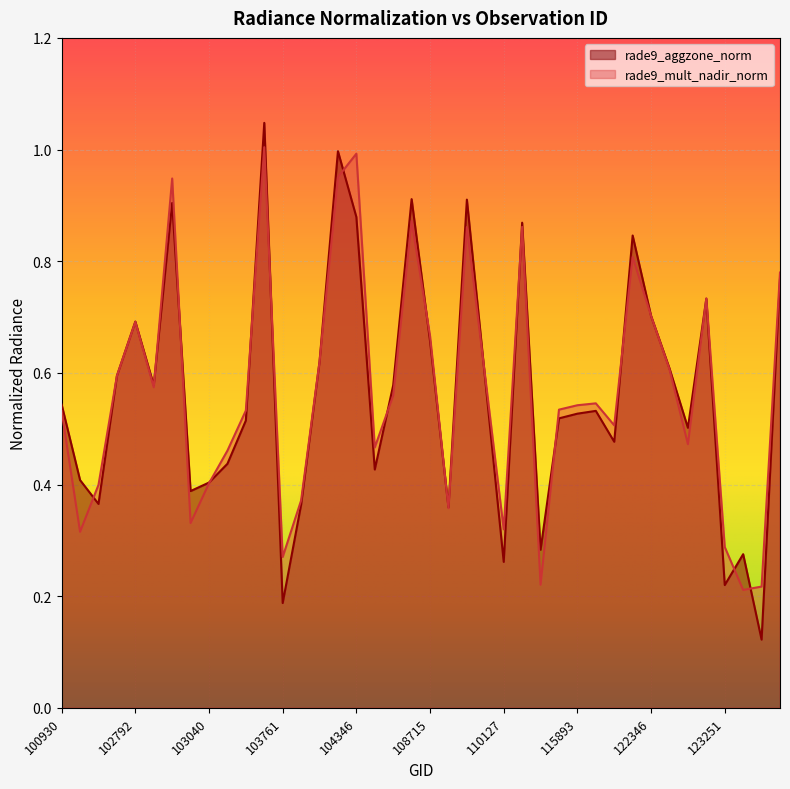

List the series in order of their overall mean, highest first.

rade9_mult_nadir_norm, rade9_aggzone_norm